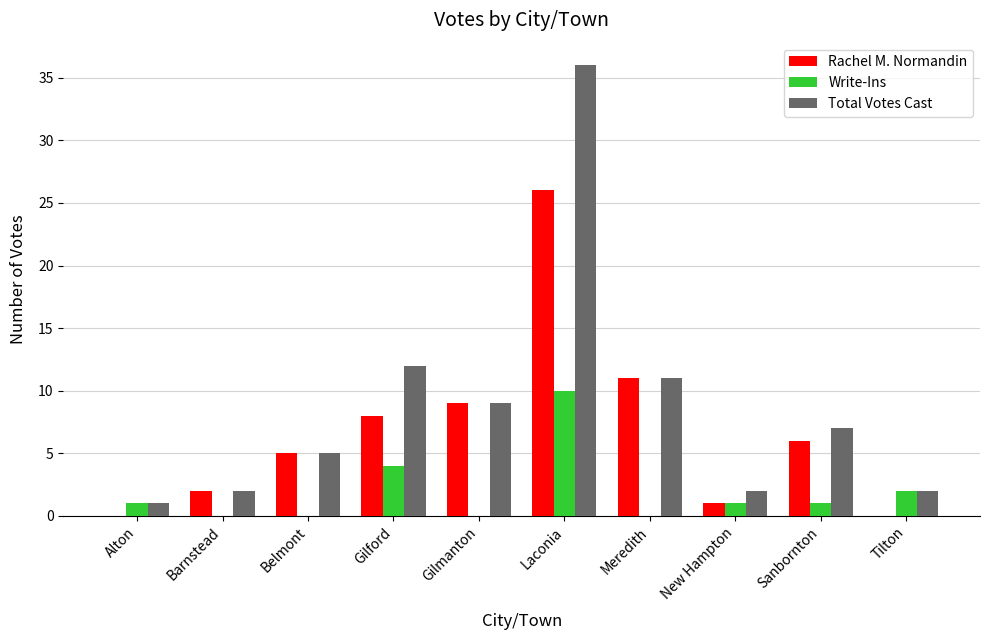

How many groups of bars are there?

10